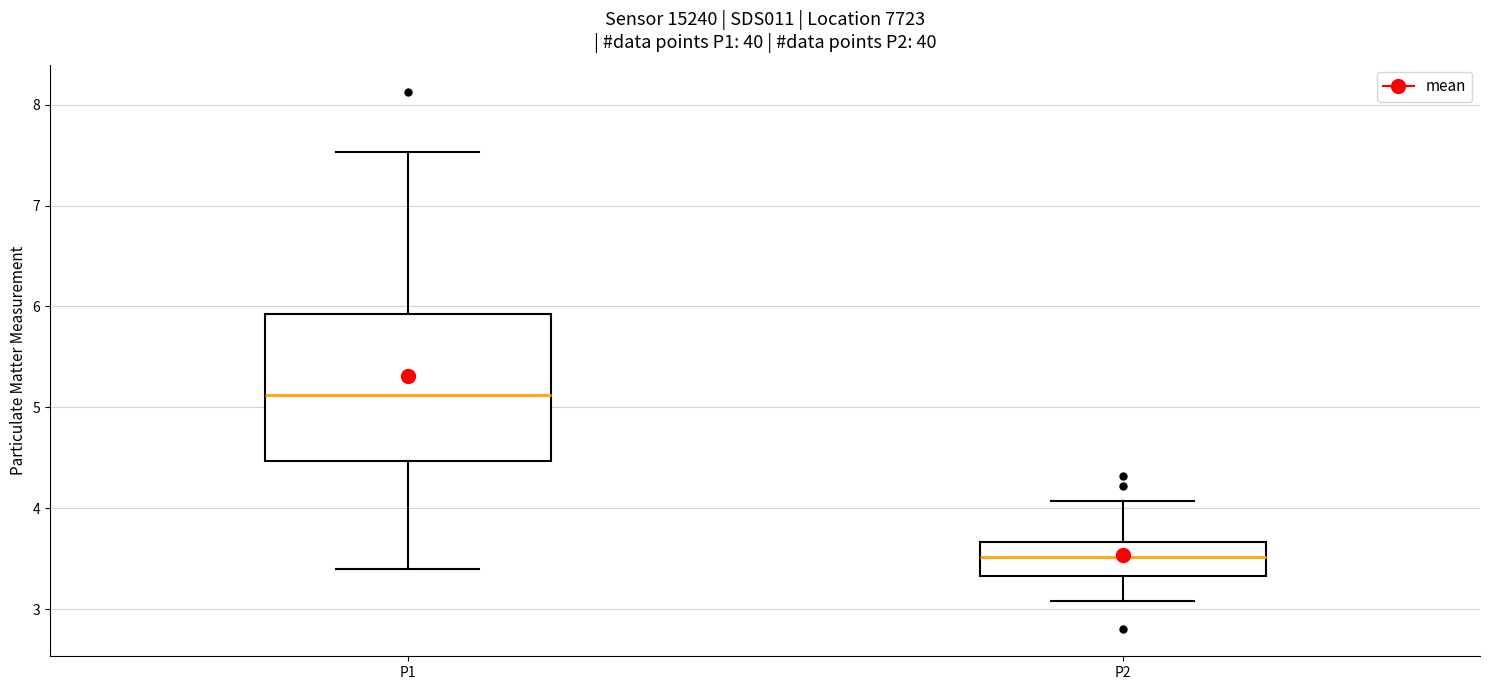

Reading left to right, read every box against the y-axis: the position of its median line, the range the box covers, and the ends of its whiskers. The values are not printed on the chart, so give them approximately, as read against the axis.

P1: median 5.1, box 4.5 to 5.9, whiskers 3.4 to 7.5
P2: median 3.5, box 3.3 to 3.7, whiskers 3.1 to 4.1